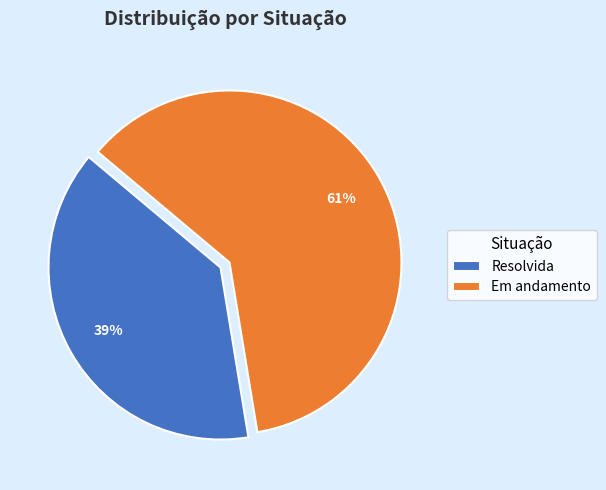

To the nearest percent, what portion does Resolvida represent?

39%